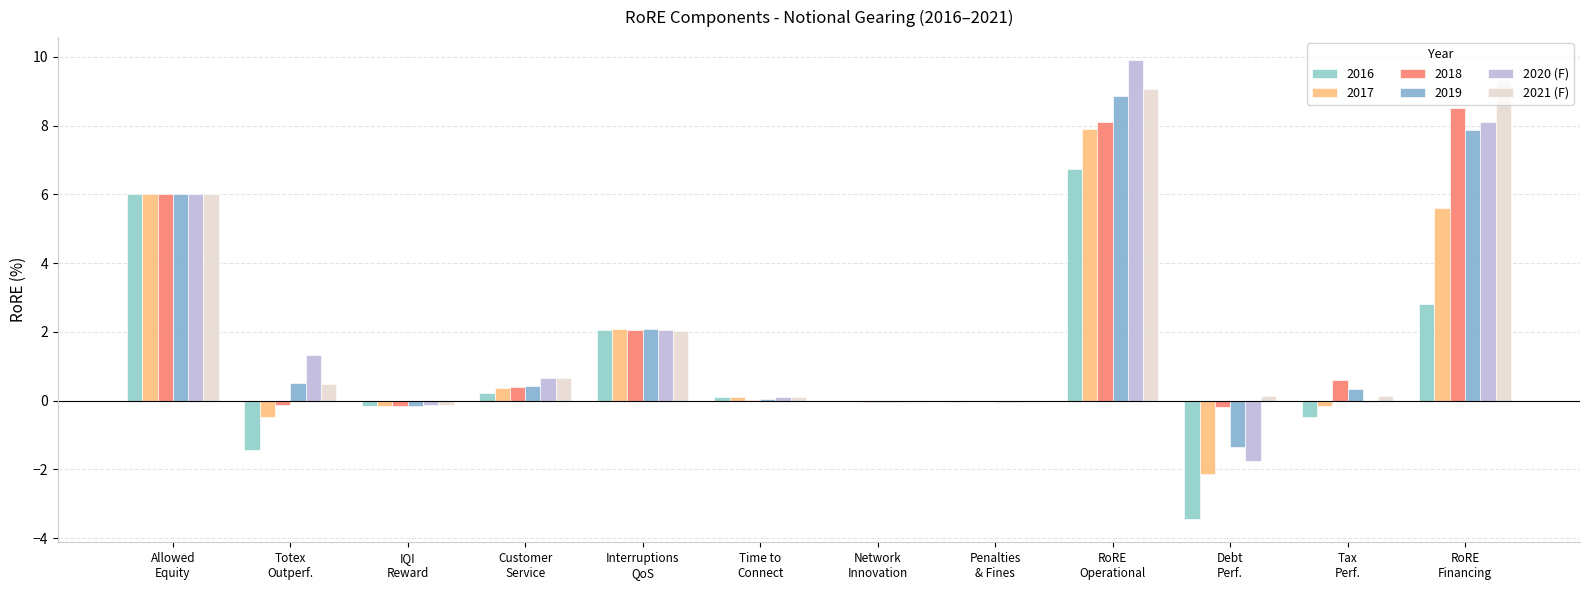

Which category has the lowest value in the 2020 (F) series?

Debt
Perf.